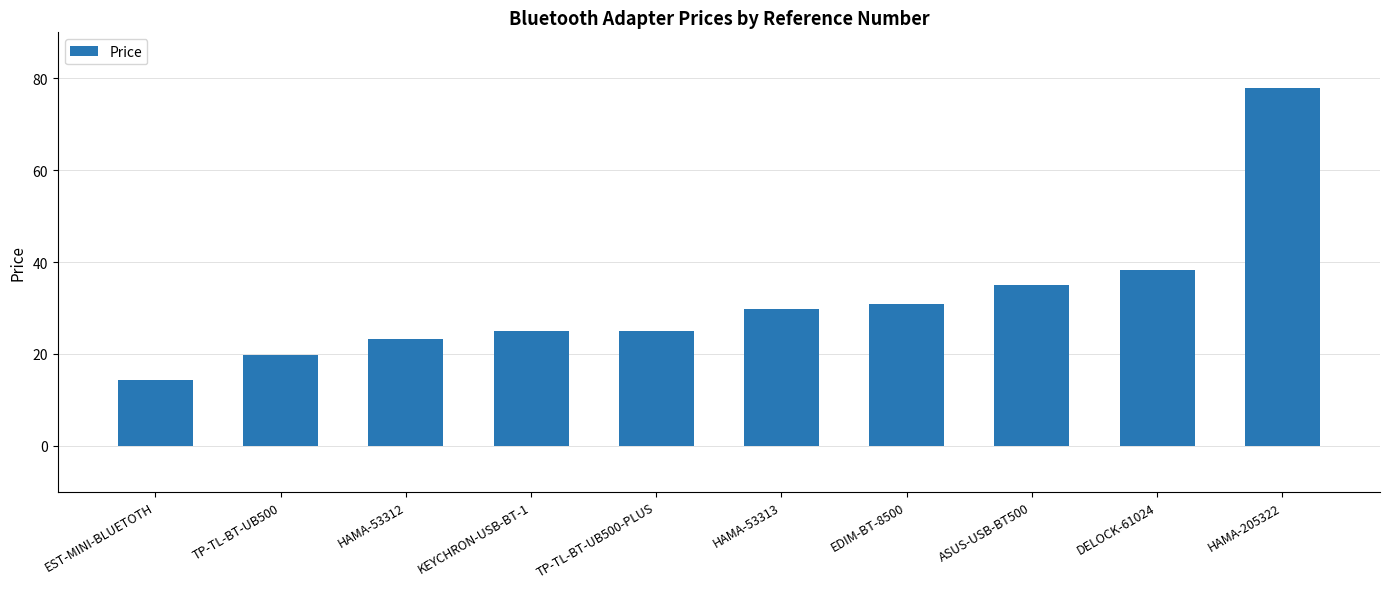

The value at EST-MINI-BLUETOTH is 14.4. True or false?

True